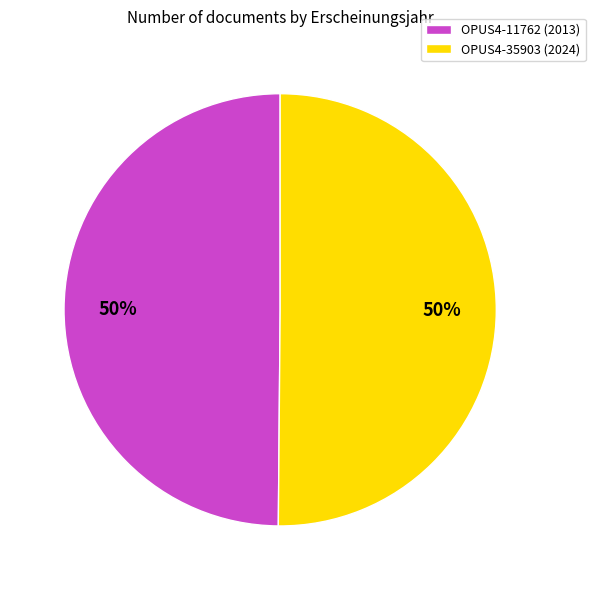

Is the sum of OPUS4-11762 (2013) and OPUS4-35903 (2024) greater than half?

Yes